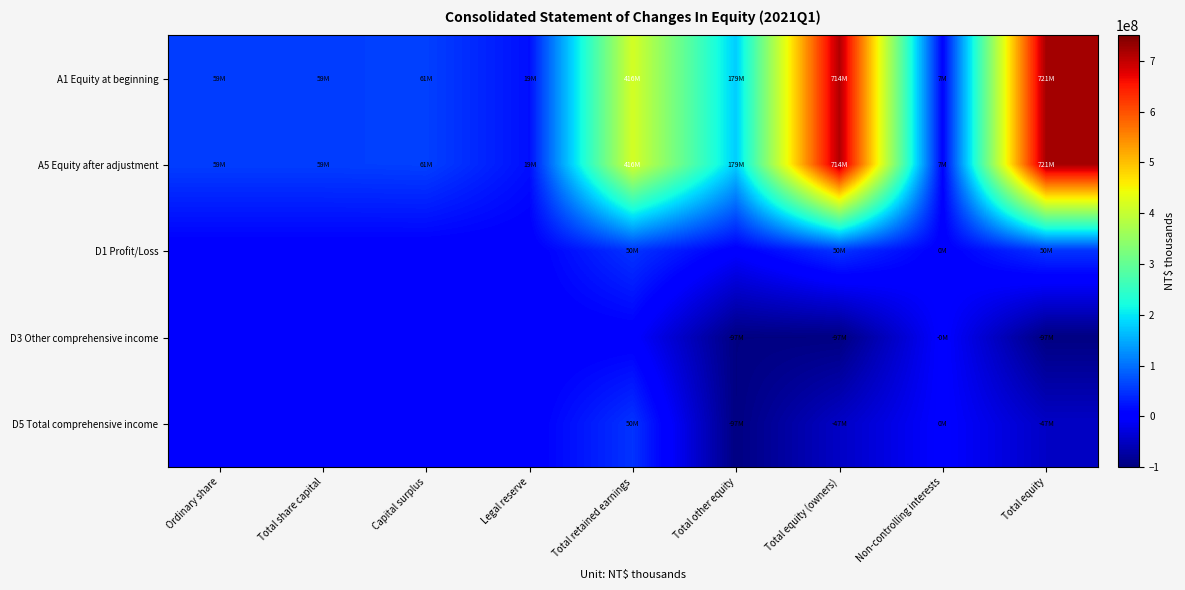

Which series has the largest range (max minus min)?

A1 Equity at beginning